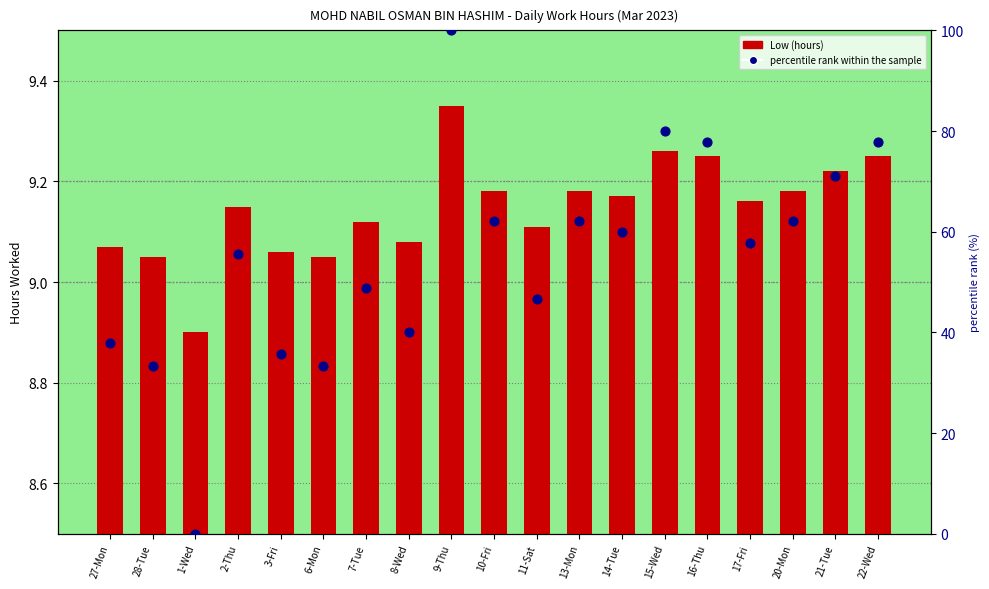

At how many categories does at least one series exceed 31?

18